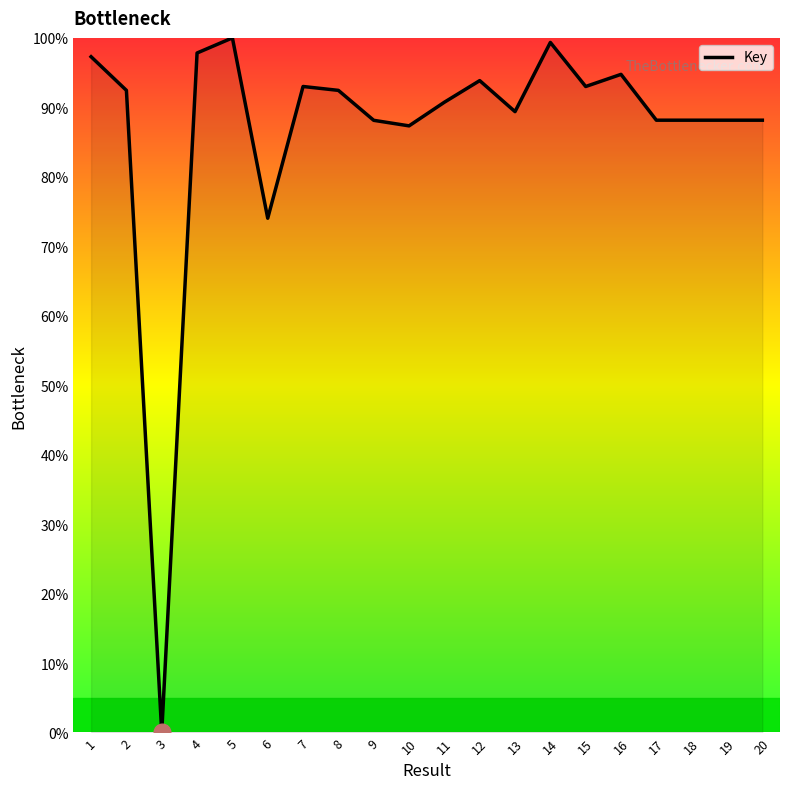

What is the average value?

86.8